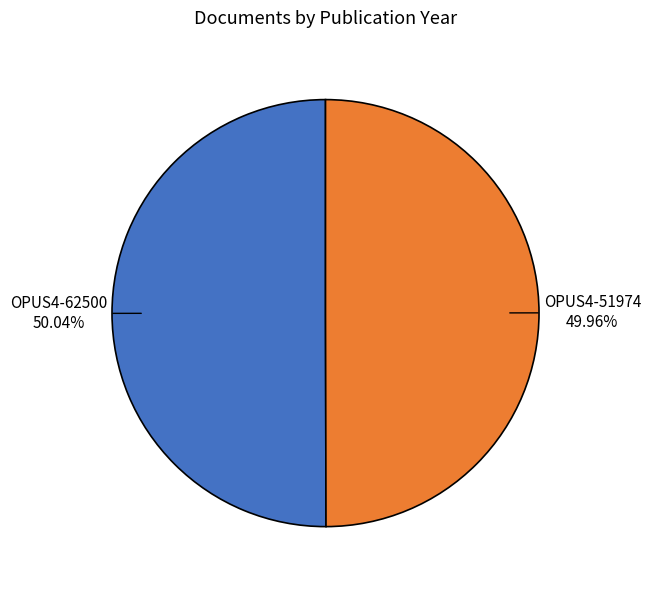

Does any single category account for the majority?

Yes